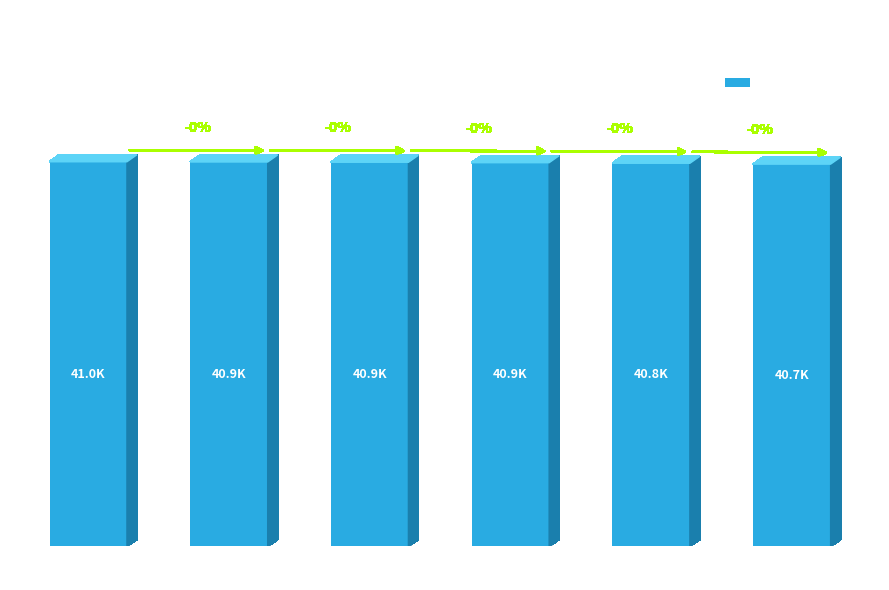

What is the average value?

40860.4